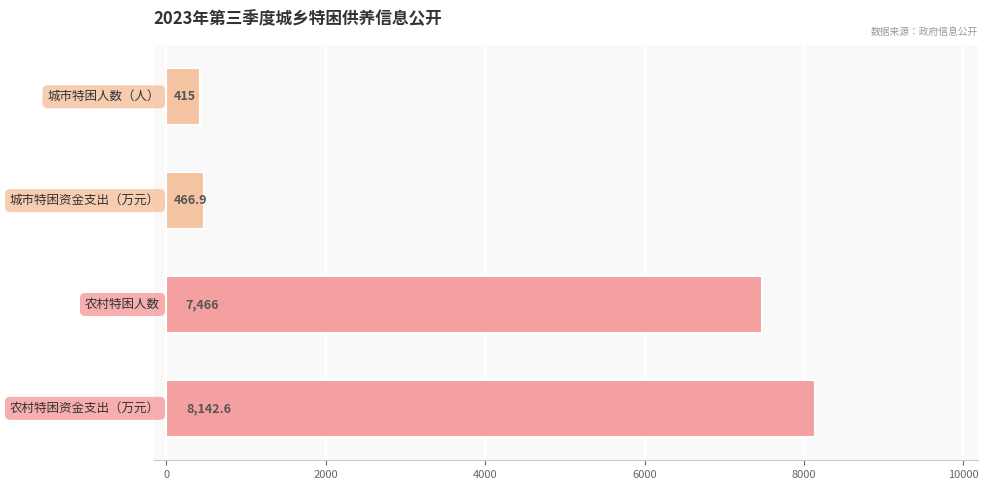

How many data points are less than 7466?

2